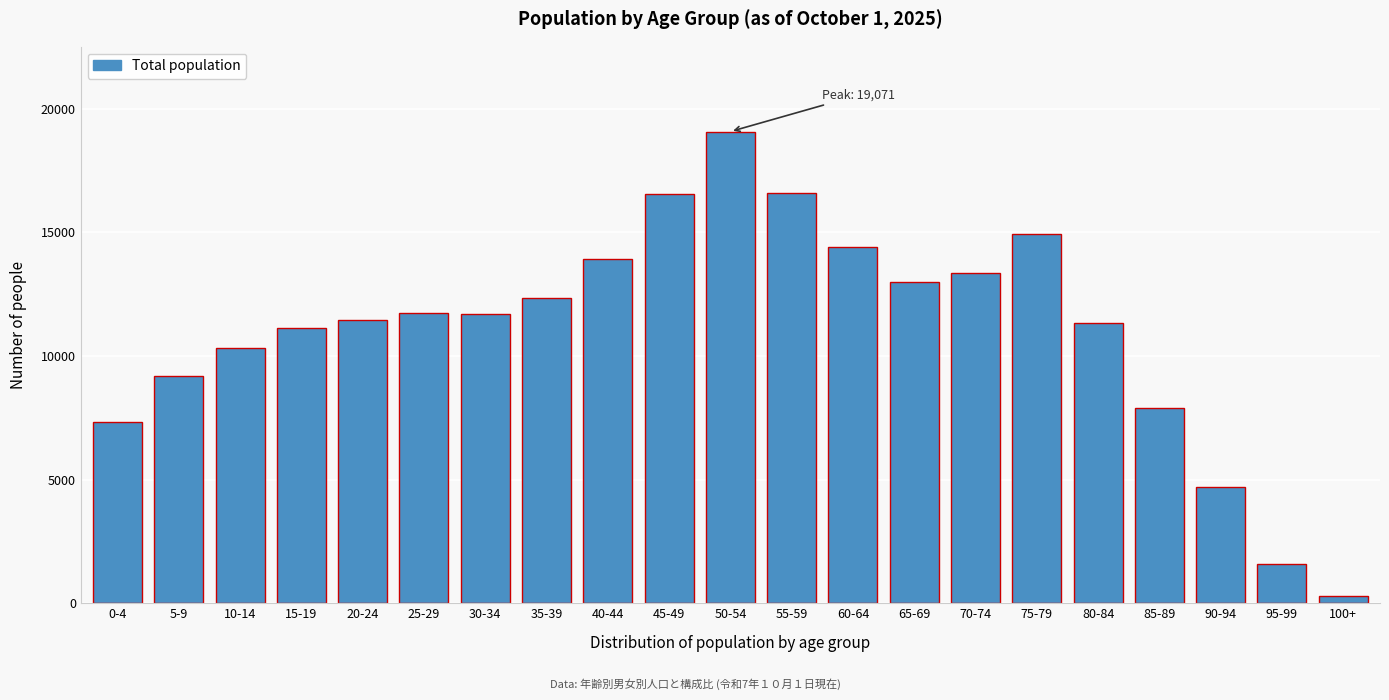

What is the ratio of the value at 0-4 to the value at 85-89?

0.9